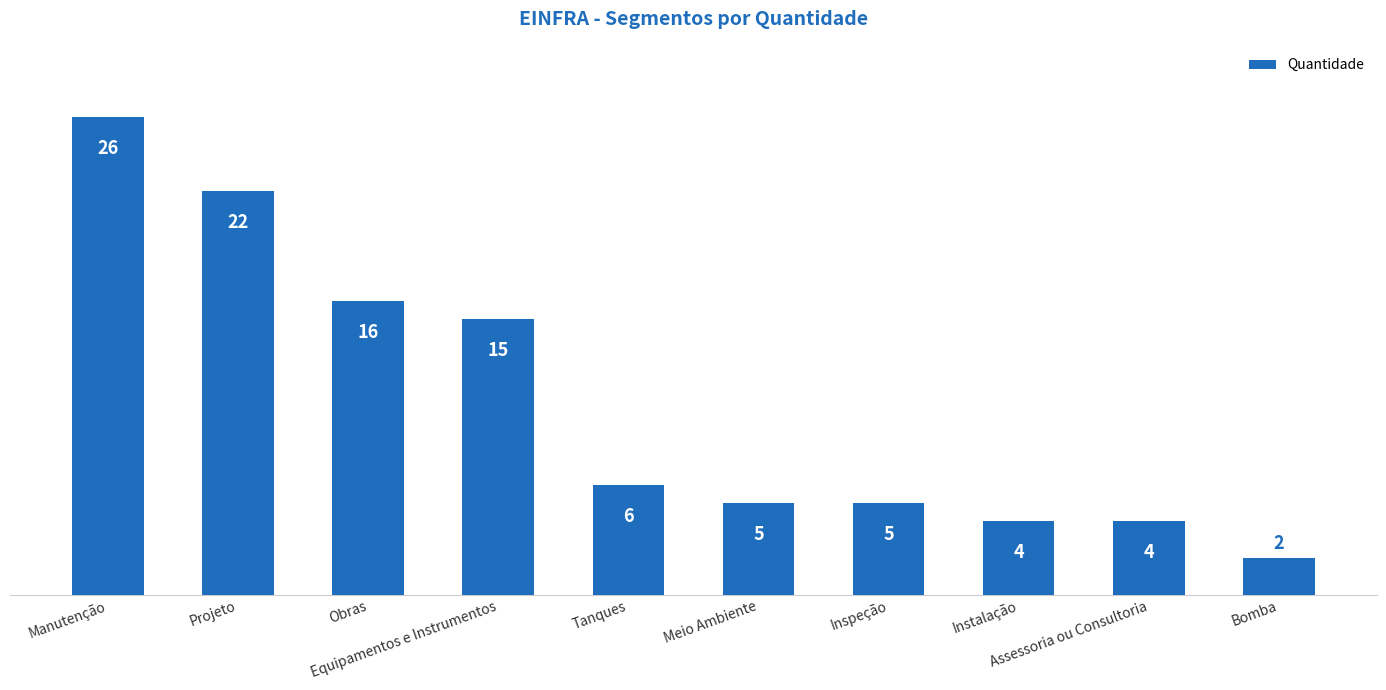

What is the sum of all values?

105